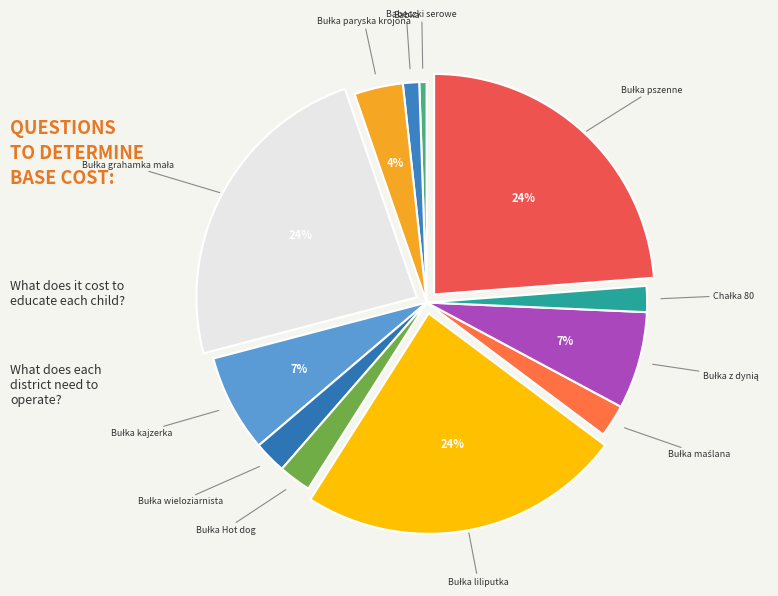

How many segments does this pie chart have?

12